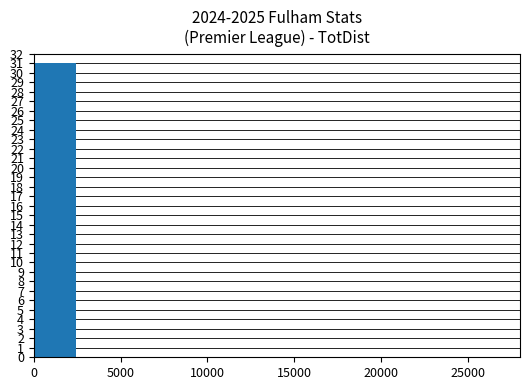

Reading left to right, extract all data points from this chart.

31	0	0	0	0	0	0	0	0	0	0